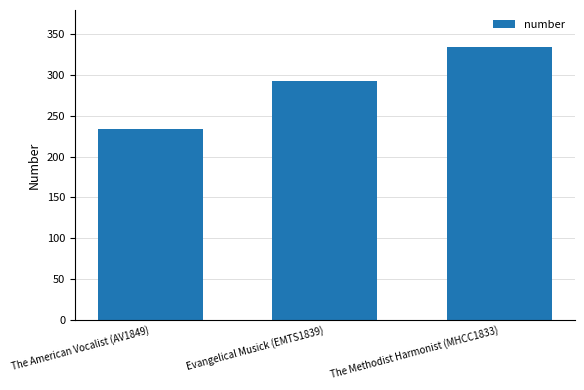

What is the label of the 2nd bar from the left?

Evangelical Musick (EMTS1839)